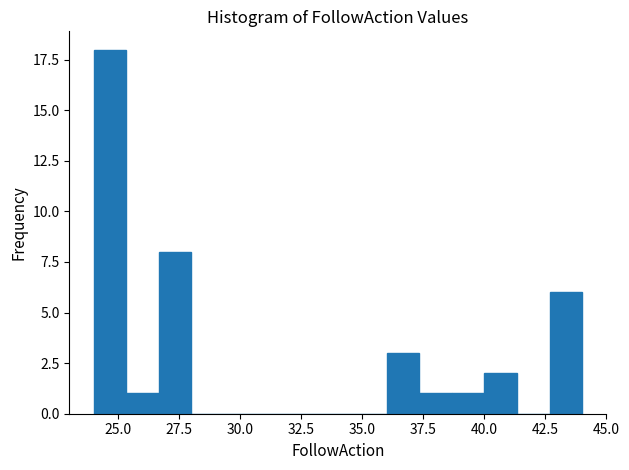

Around what value on the x-axis is the tallest bar? Give the approximate position of its centre, as read against the axis.

24.5